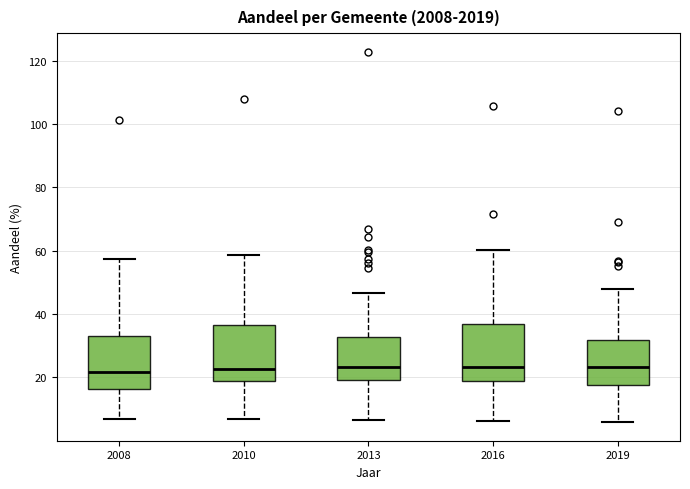

Reading left to right, read every box against the y-axis: the position of its median line, the range the box covers, and the ends of its whiskers. The values are not printed on the chart, so give them approximately, as read against the axis.

2008: median 22, box 16 to 34, whiskers 6 to 58
2010: median 22, box 18 to 36, whiskers 6 to 58
2013: median 24, box 20 to 32, whiskers 6 to 46
2016: median 24, box 18 to 36, whiskers 6 to 60
2019: median 24, box 18 to 32, whiskers 6 to 48